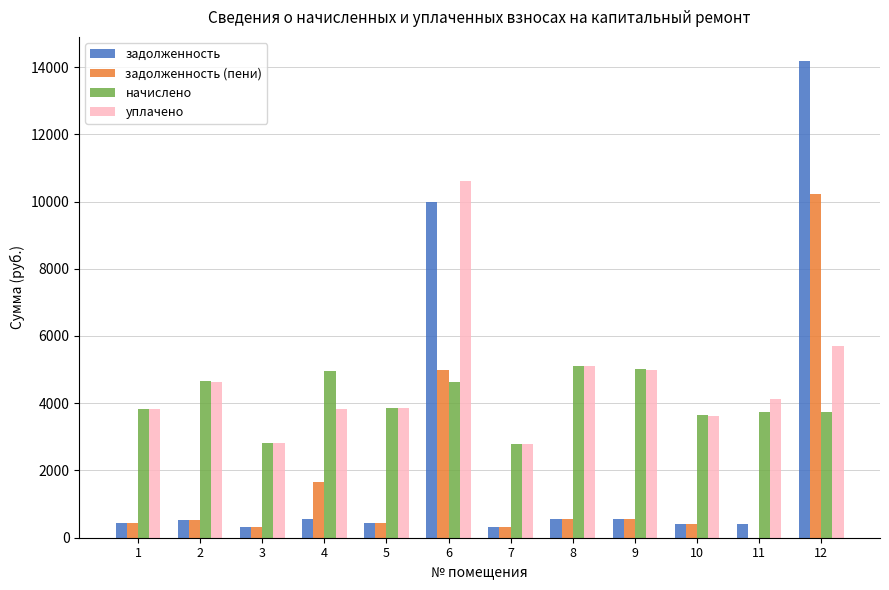

Is the value of уплачено at 12 greater than the value of задолженность at 1?

Yes